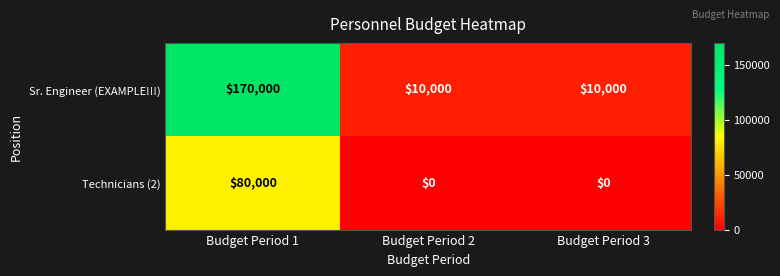

Reading left to right, transcribe all the data shown in this chart.

Sr. Engineer (EXAMPLE!!!): 170000	10000	10000
Technicians (2): 80000	0	0